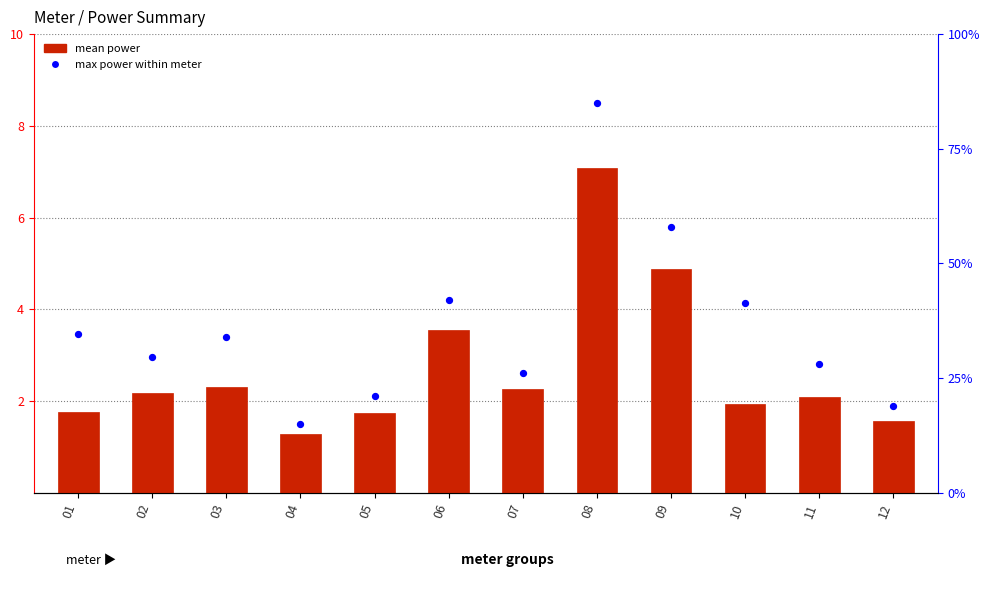

Which series has the largest total across all categories?

max power within meter